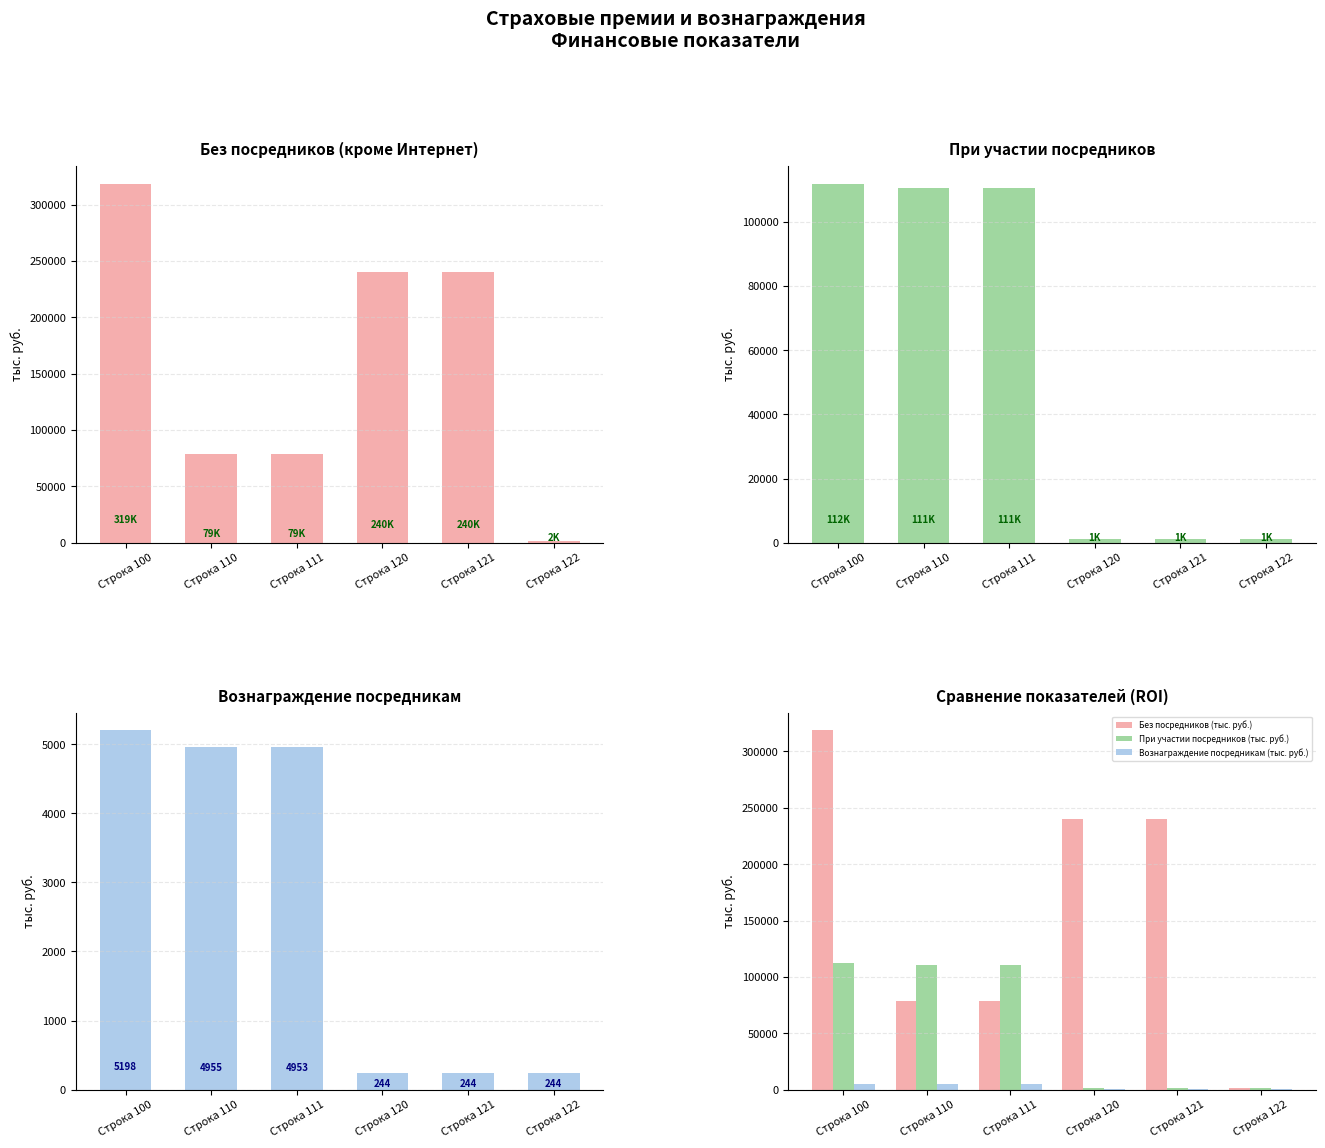

What is the minimum value for При участии посредников (тыс. руб.)?

1333.4